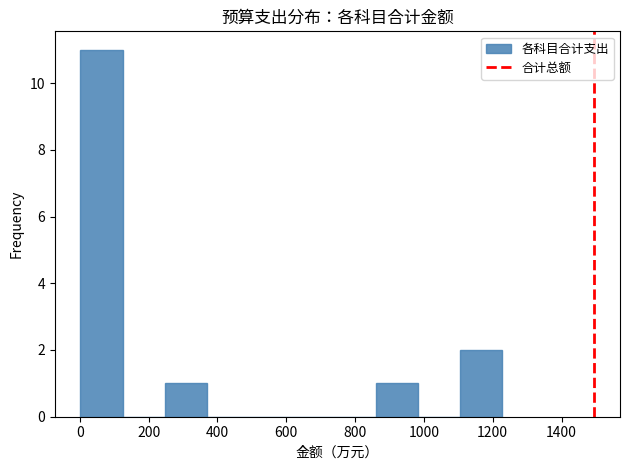

What is the height of the bar covering 1100 to 1220 on the x-axis? Neither the bar edges nor the heights are printed on the chart, so give them approximately, as read against the axes.

2